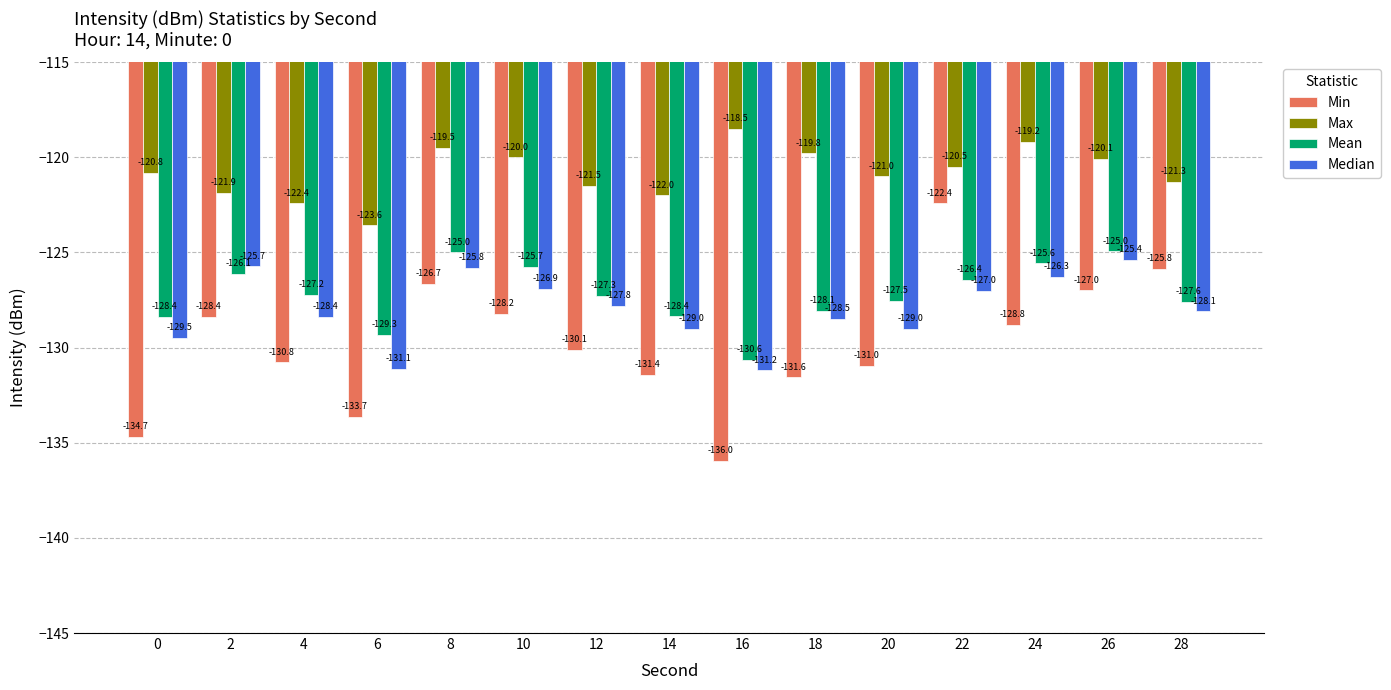

List the series in order of their peak value, highest first.

Max, Min, Mean, Median